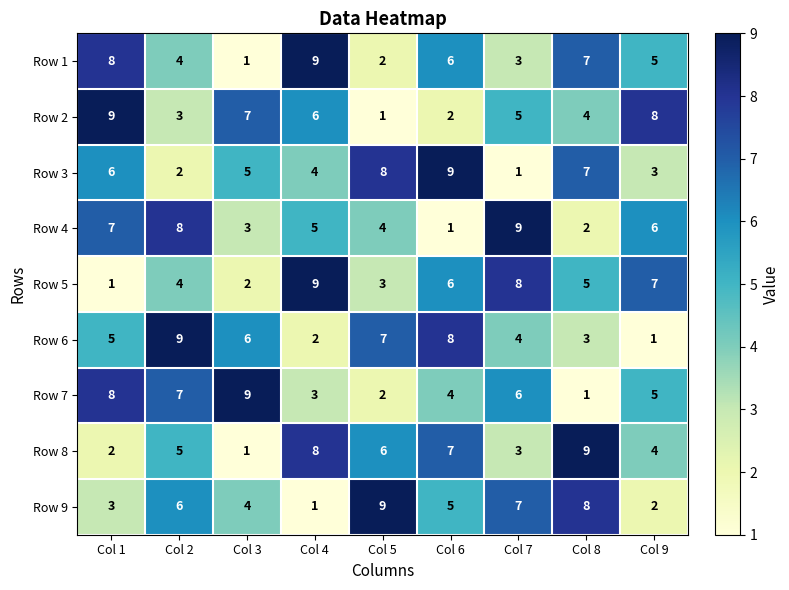

What is the highest value of the Row 9 series?

9